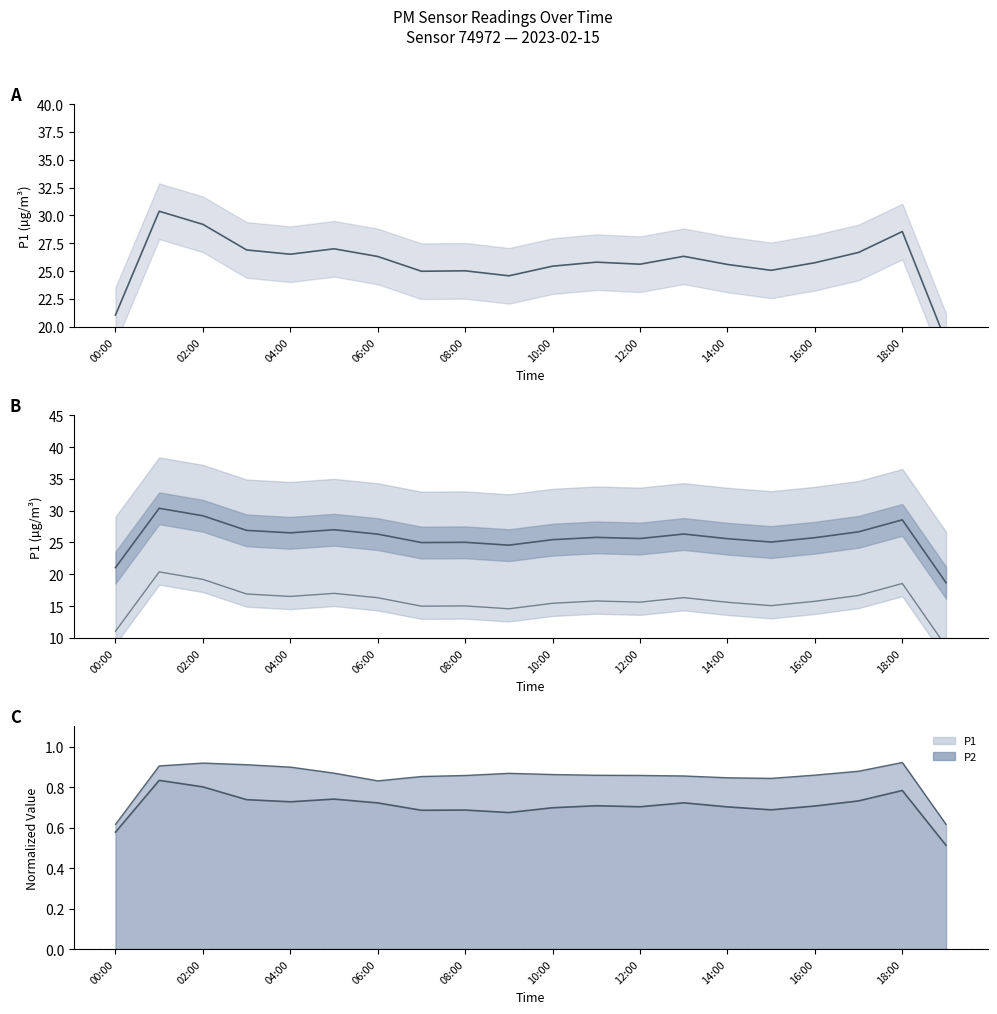

Between 12 and 10:00, which is larger?

10:00